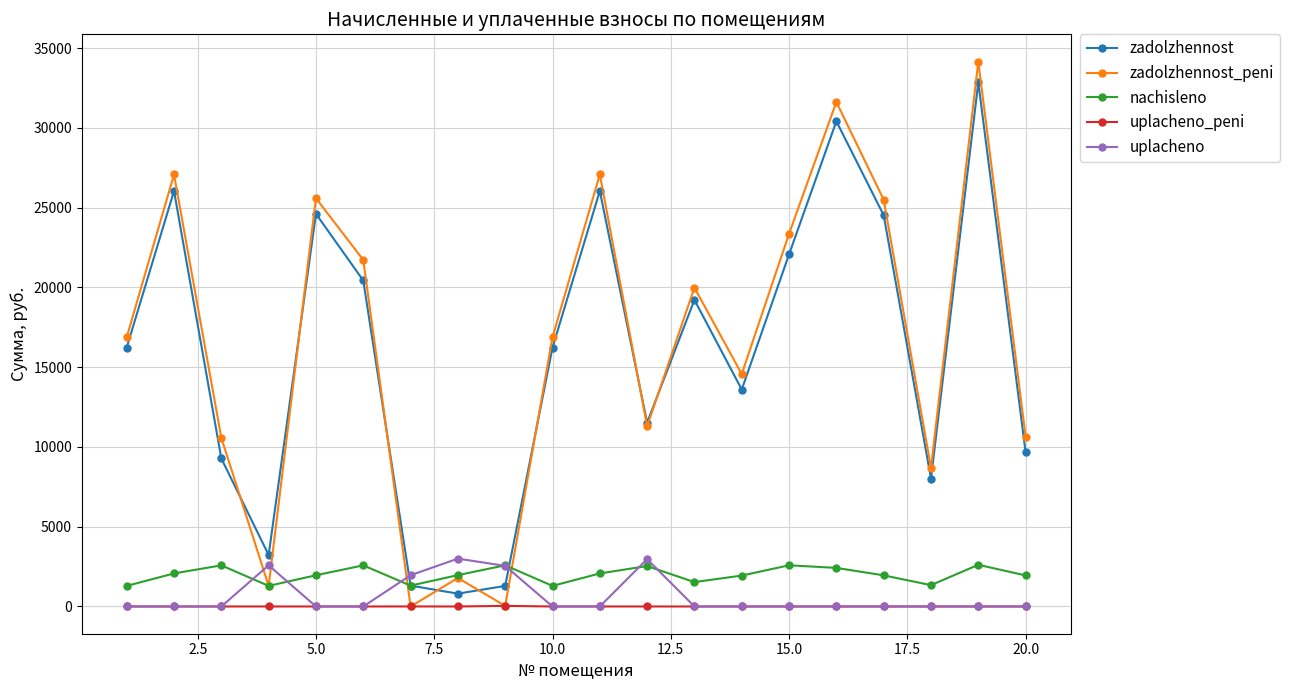

True or false: nachisleno has more than 1 points higher than both neighbors.

True